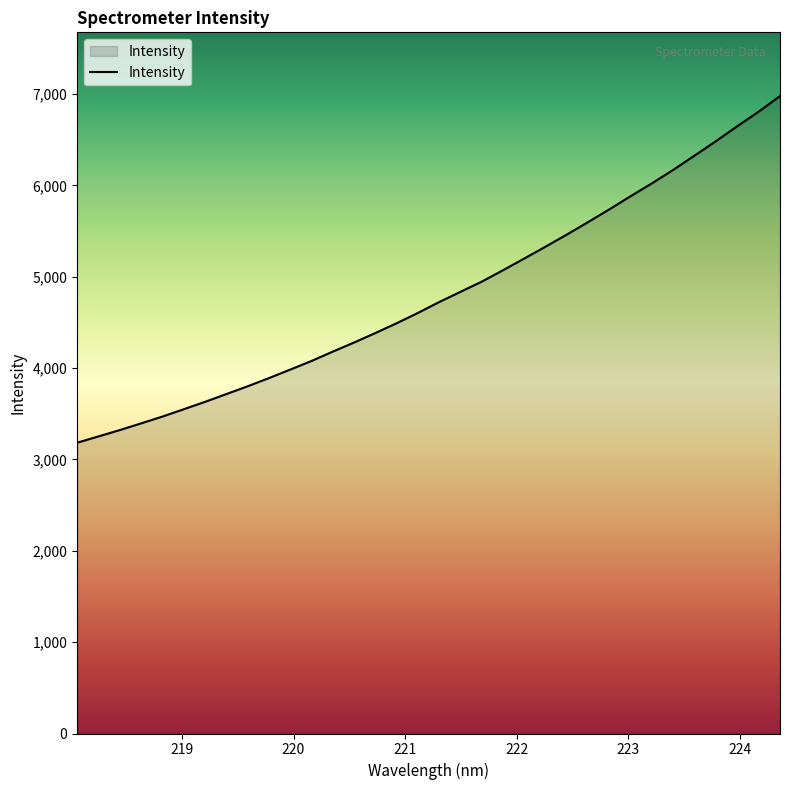

What is the greatest value displayed?

6978.3